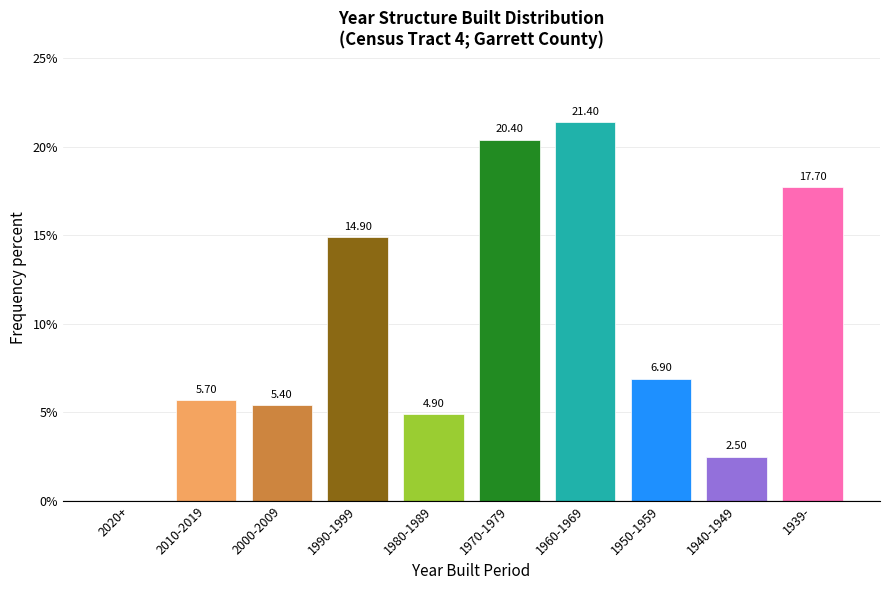

What is the sum of all values?

99.8